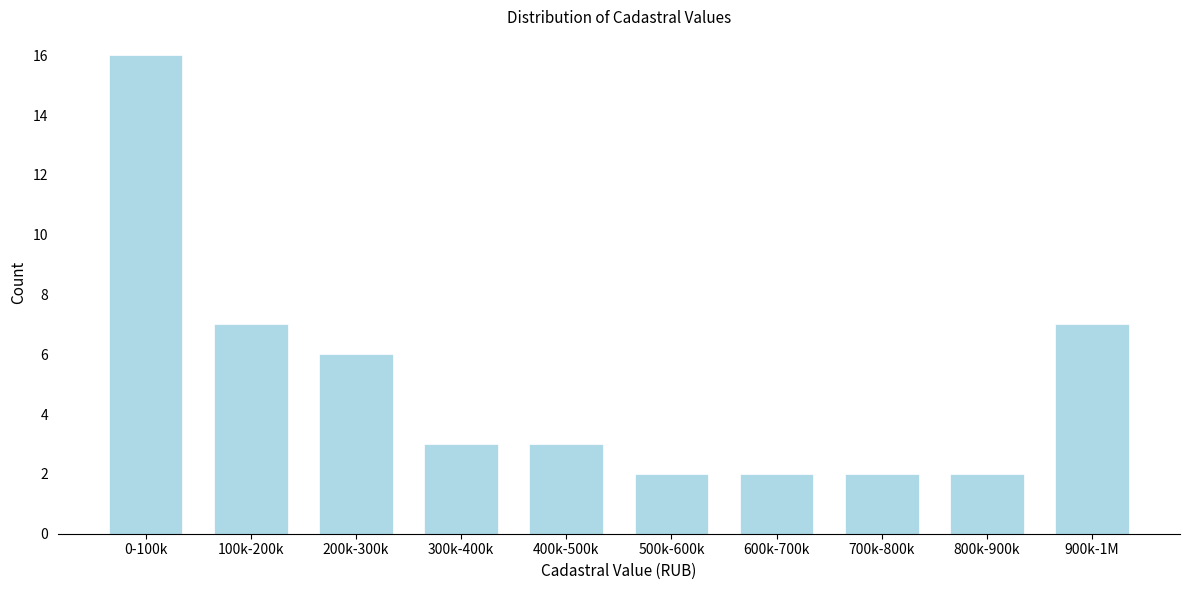

Reading left to right, transcribe all the data shown in this chart.

0-100k=16	100k-200k=7	200k-300k=6	300k-400k=3	400k-500k=3	500k-600k=2	600k-700k=2	700k-800k=2	800k-900k=2	900k-1M=7